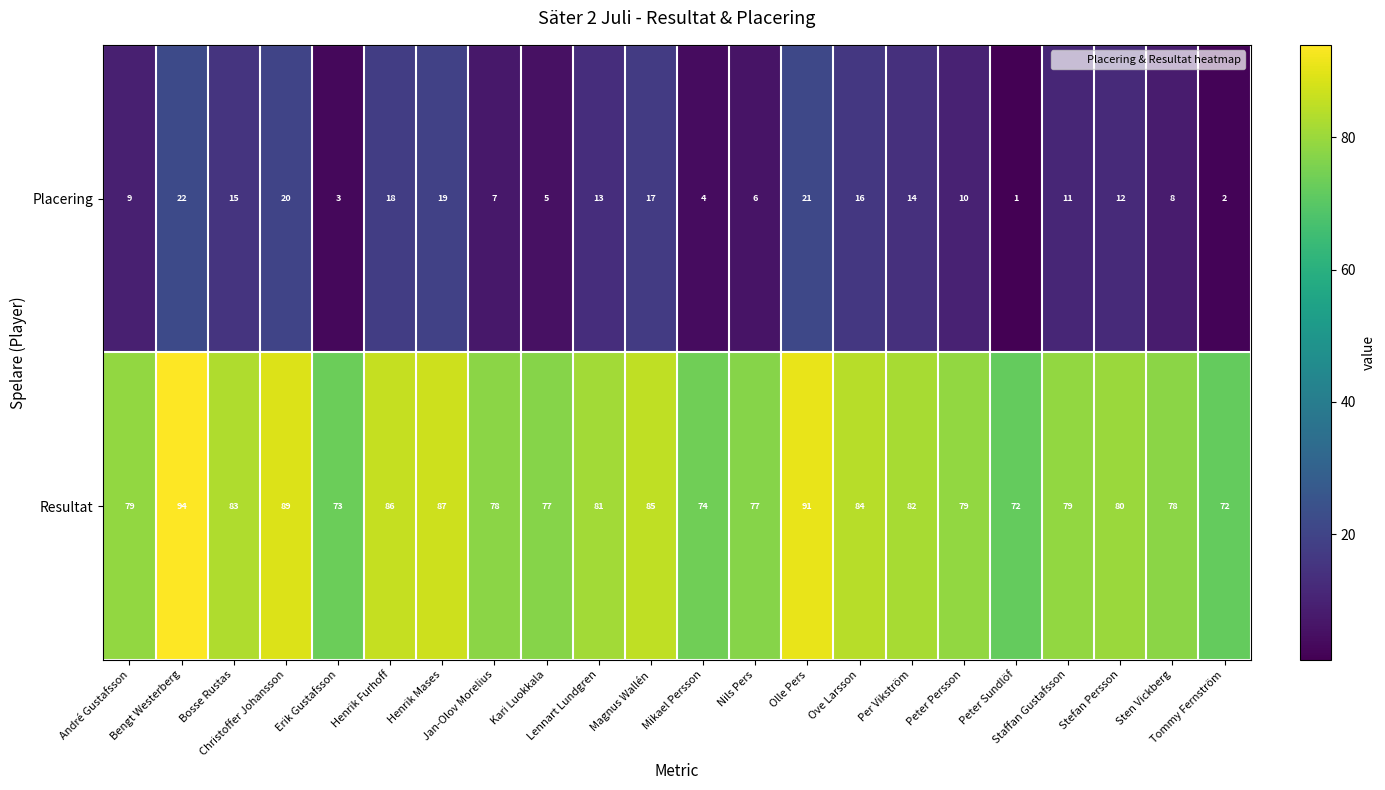

What is the difference between the maximum and minimum values in the Placering series?

21